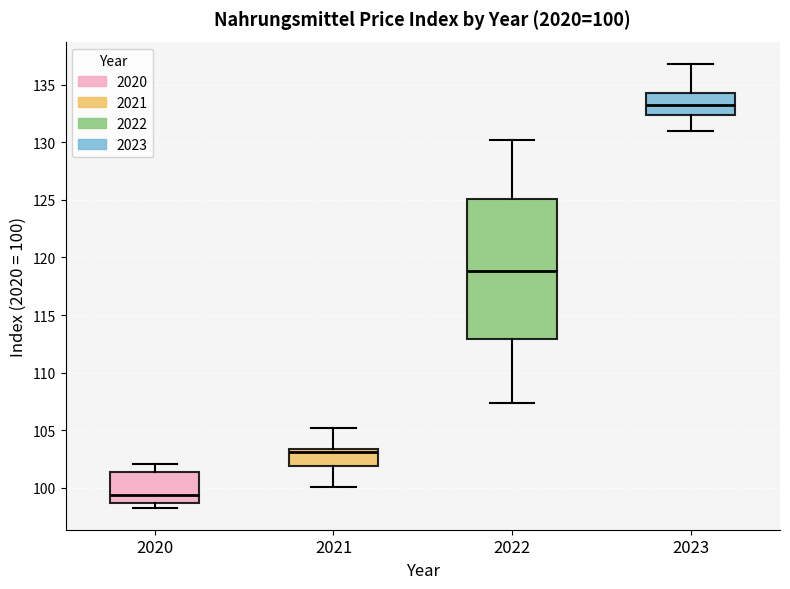

Which box's median line is the highest?

2023